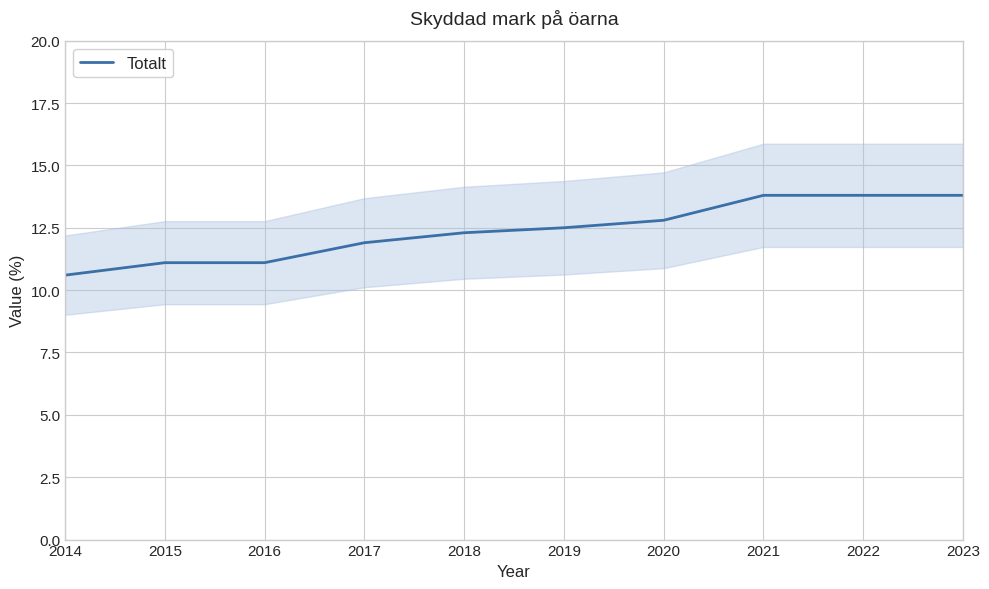

How many lines are shown in the chart?

1